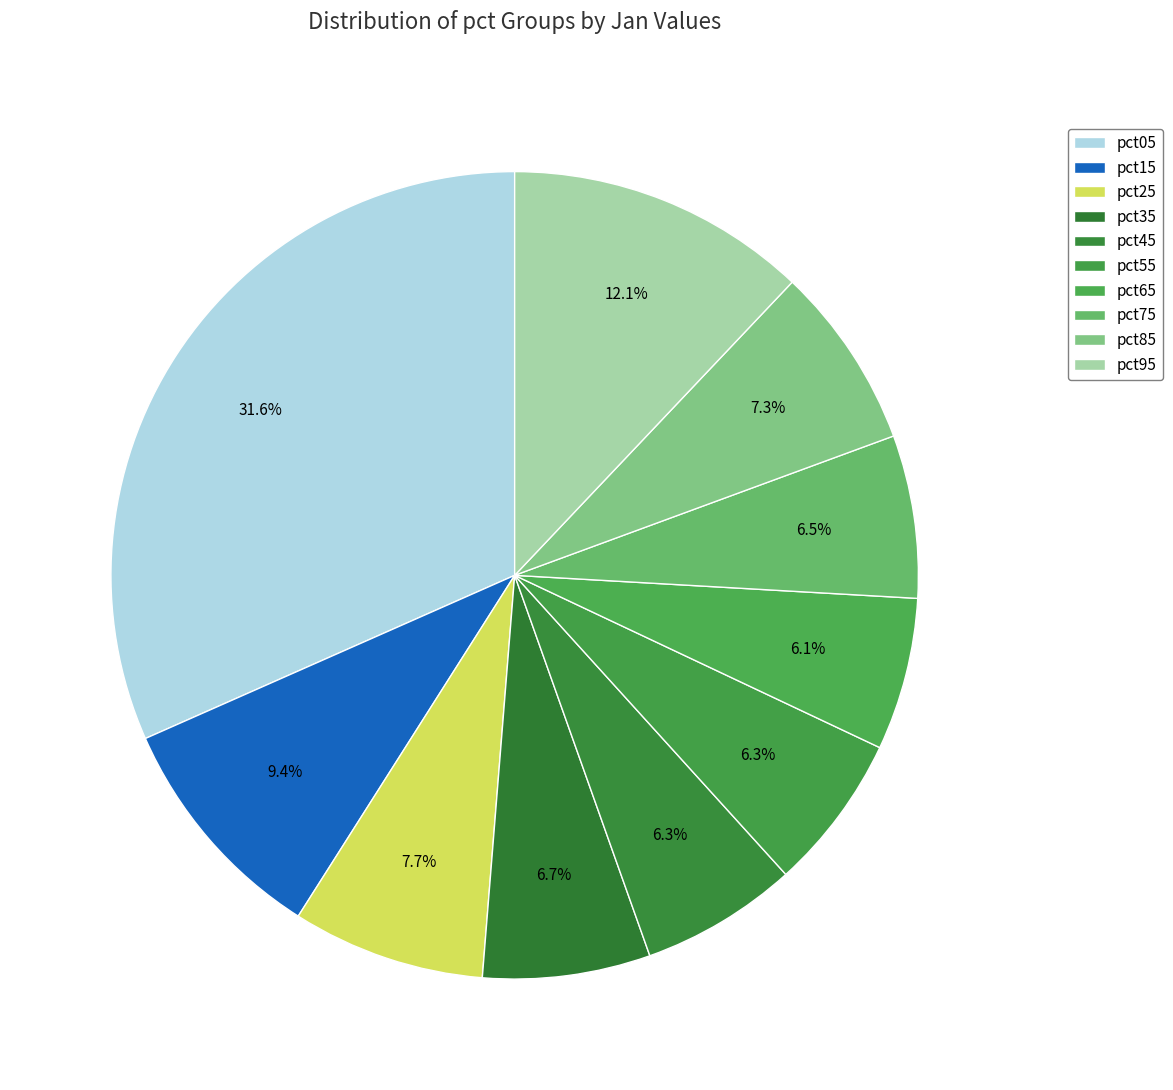

How many segments does this pie chart have?

10